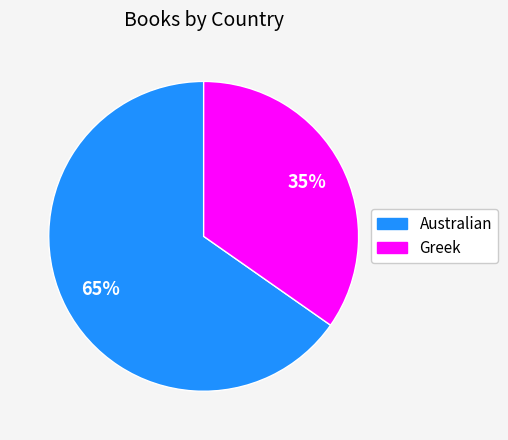

To the nearest percent, what is the combined percentage of Australian and Greek?

100%